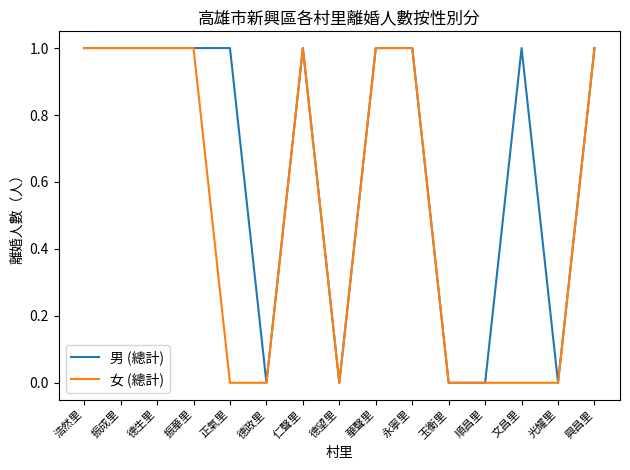

What position from the right is 光耀里?

2